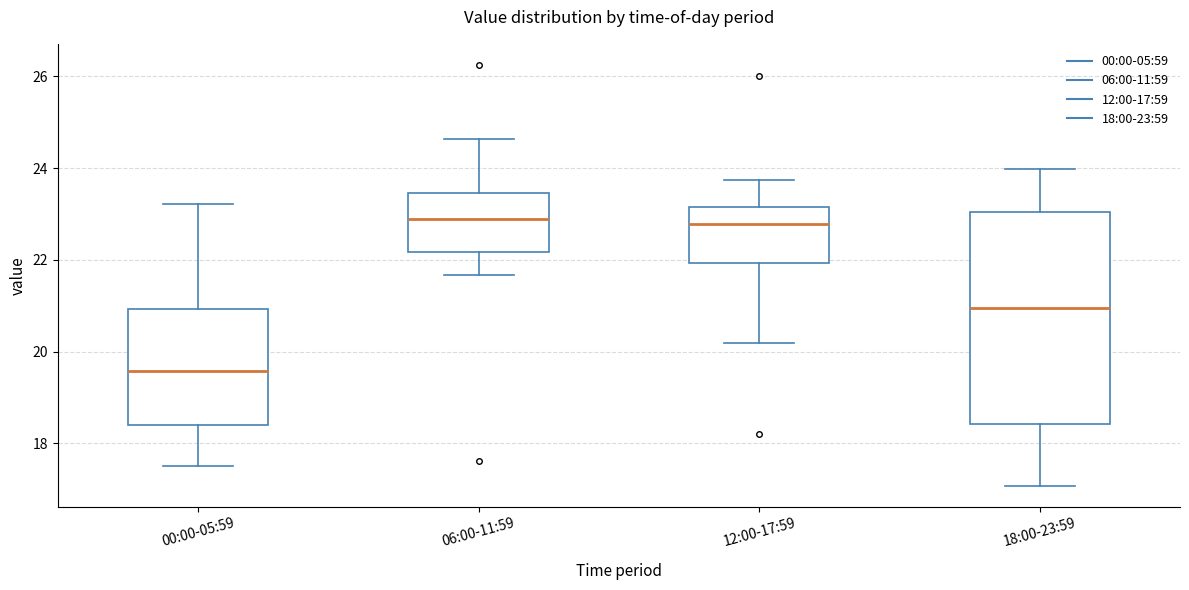

Reading left to right, transcribe this box plot: for each box, give where its median line is, the range the box spans, and where its two whiskers end, as read against the y-axis. The values are not printed on the chart, so give them approximately, as read against the axis.

00:00-05:59: median 19.6, box 18.4 to 21.0, whiskers 17.6 to 23.2
06:00-11:59: median 22.8, box 22.2 to 23.4, whiskers 21.6 to 24.6
12:00-17:59: median 22.8, box 22.0 to 23.2, whiskers 20.2 to 23.8
18:00-23:59: median 21.0, box 18.4 to 23.0, whiskers 17.0 to 24.0